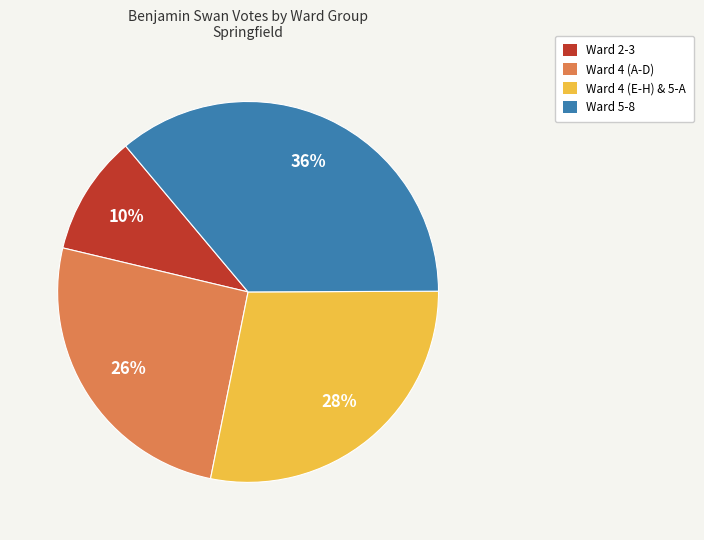

To the nearest percent, what is the difference between the Ward 2-3 and Ward 5-8 slice percentages?

26%